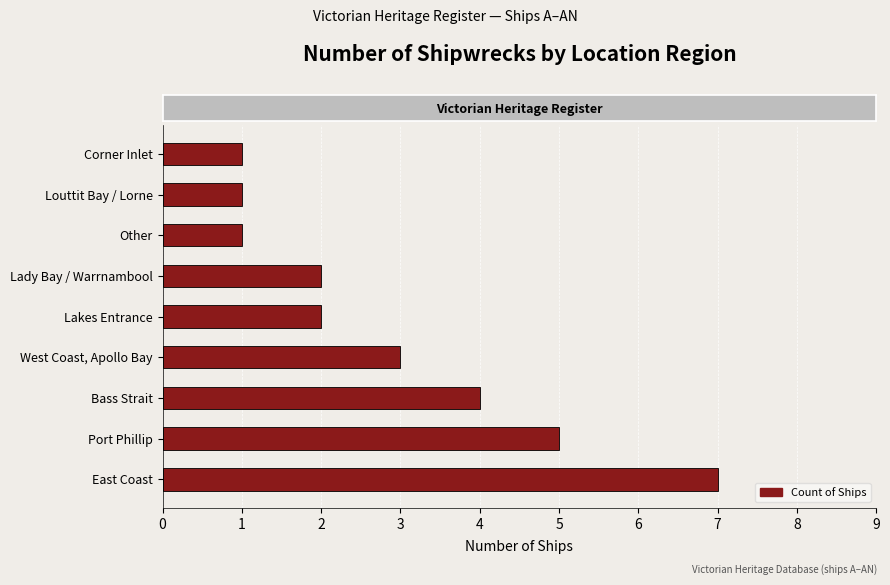

What is the average value?

3